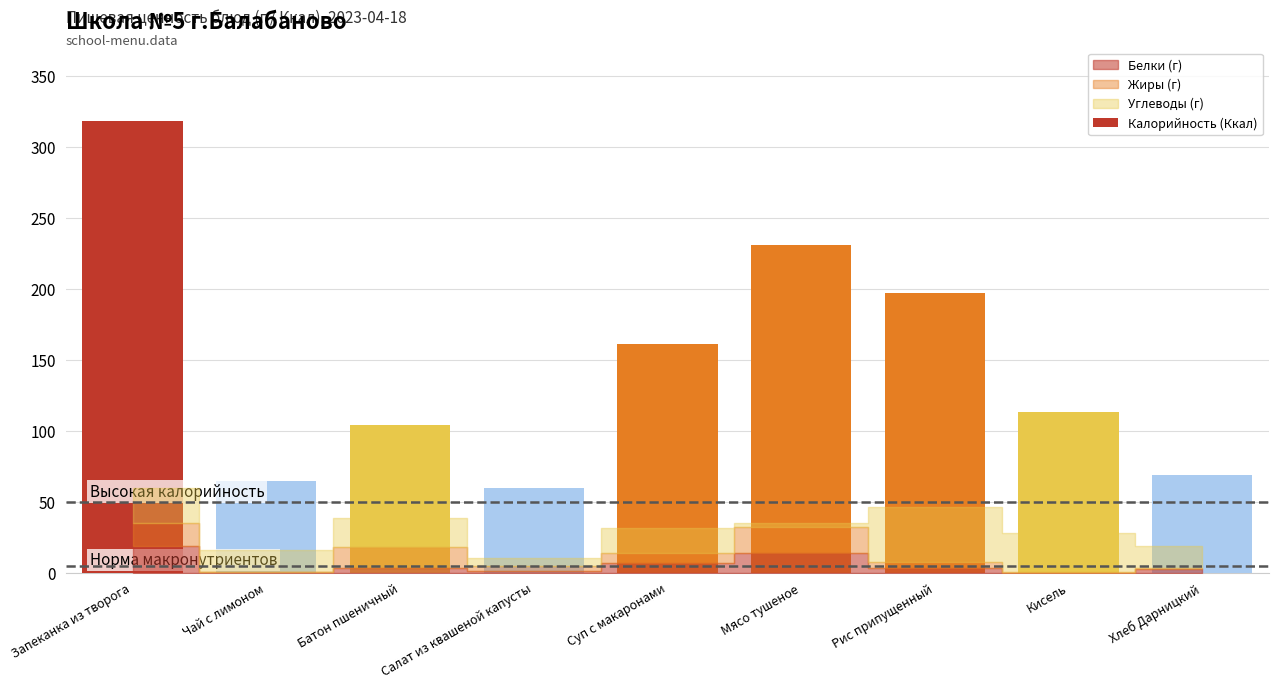

What is the approximate value at Запеканка из творога, to the nearest 10?

320